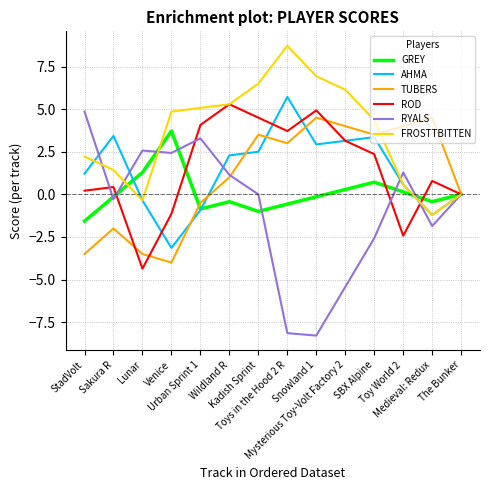

Which series has the largest total across all categories?

FROSTTBITTEN